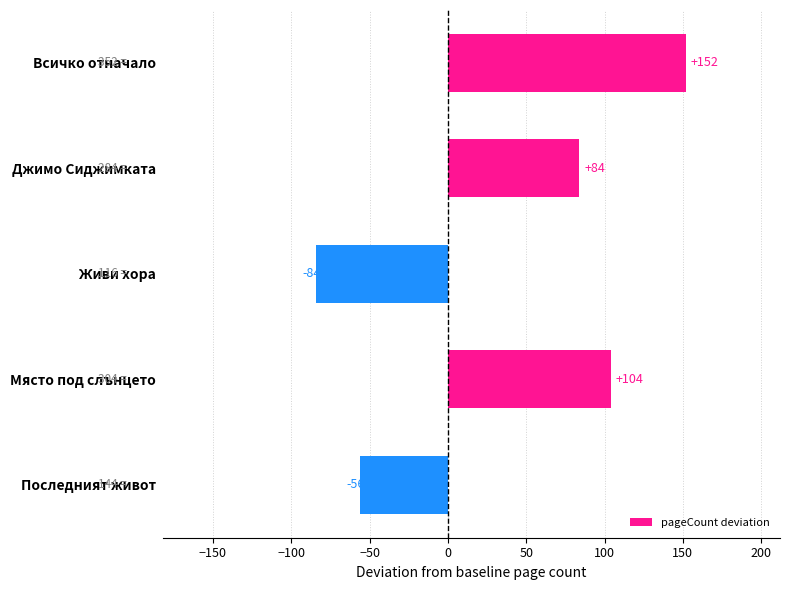

What is the difference between the maximum and second lowest values?

208